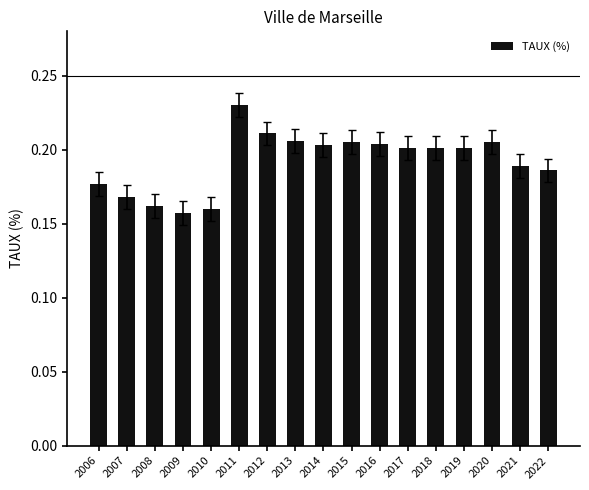

The chart shows a value of 0.2 at 2020. True or false?

True